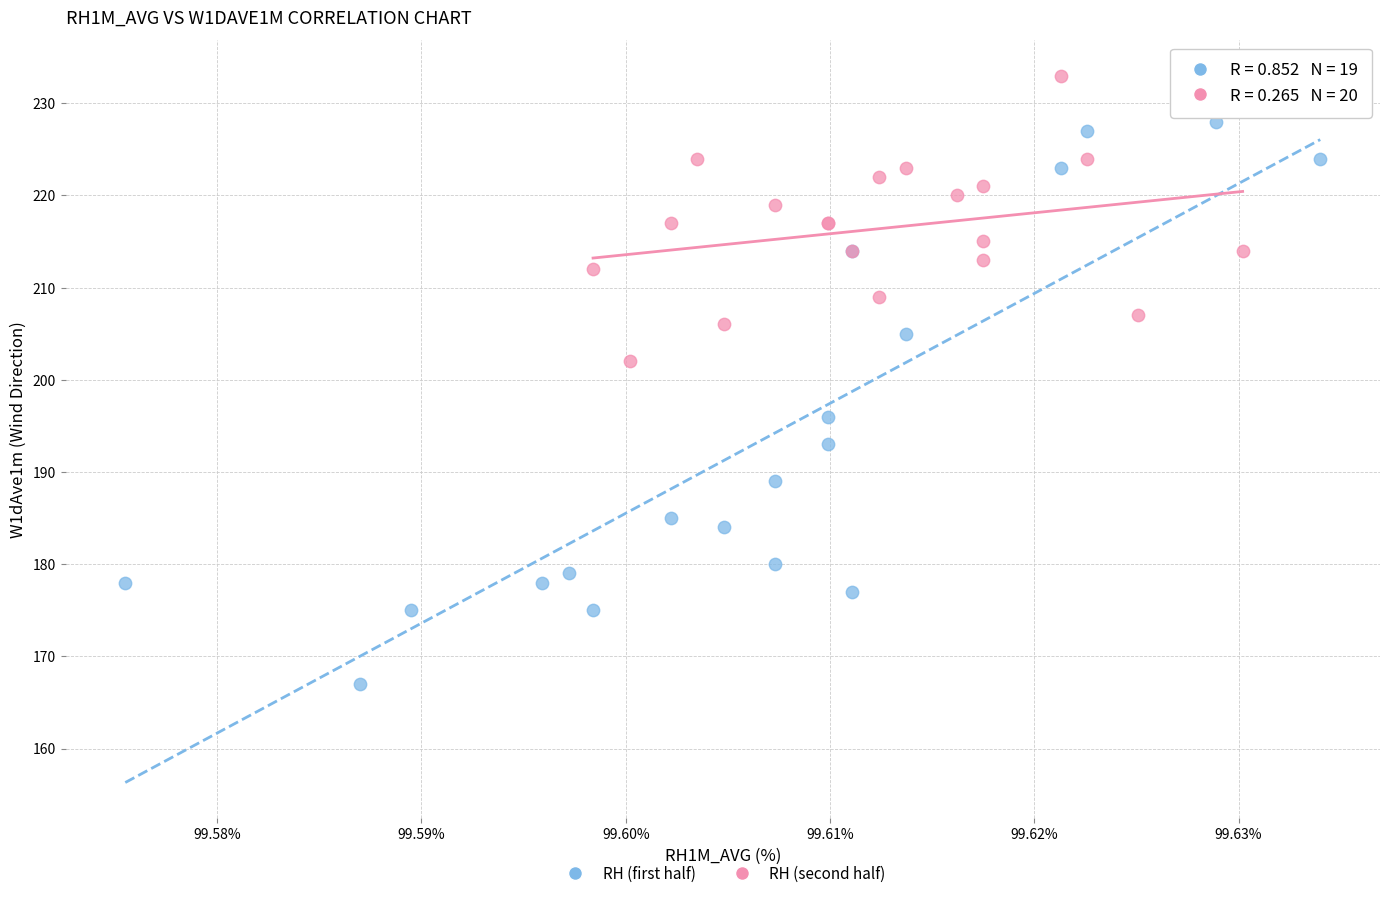

Which series contains the highest Y value?

RH (second half)